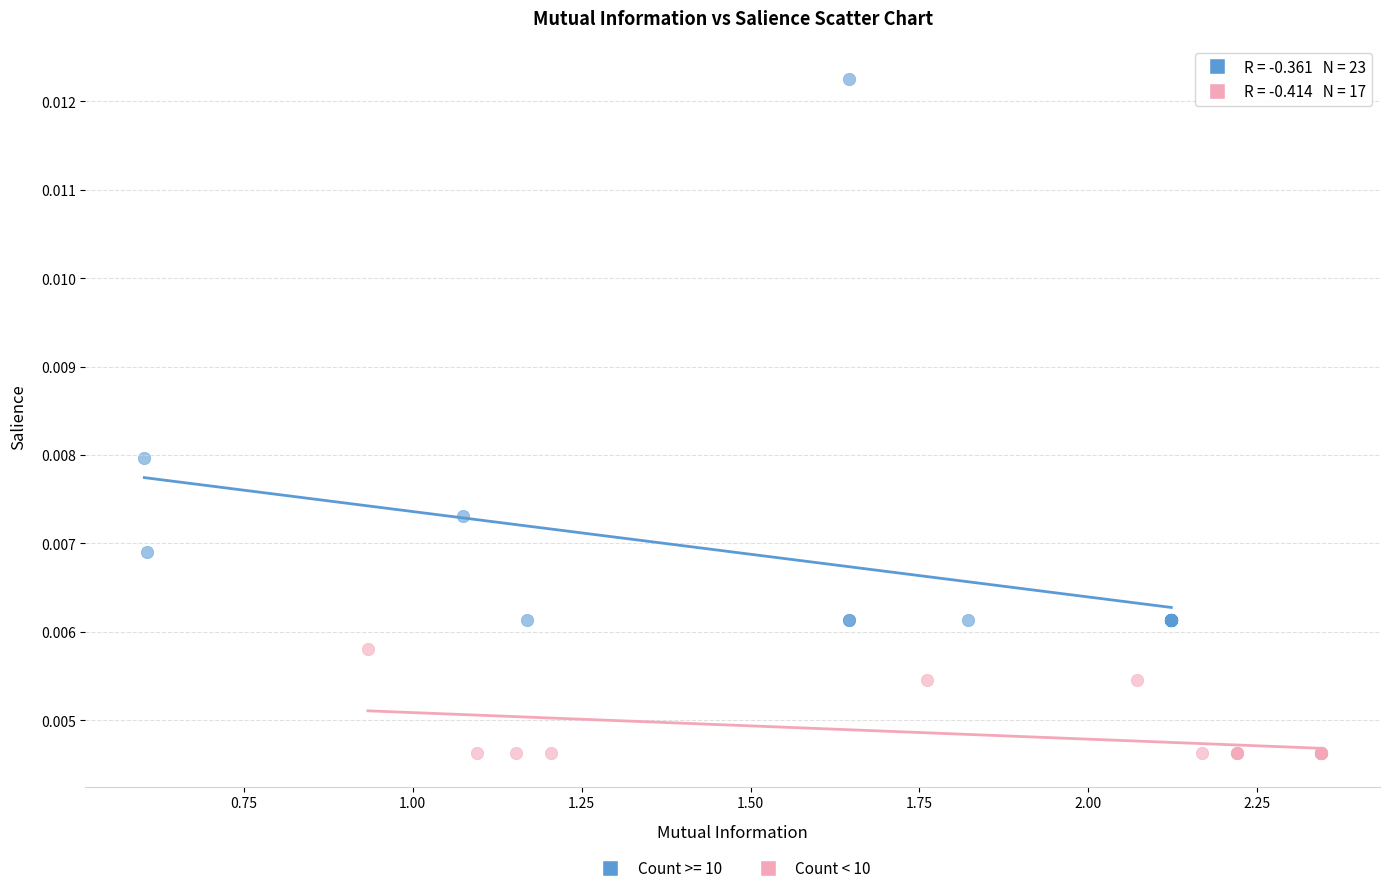

Which series has the largest Y range (max minus min)?

Count >= 10